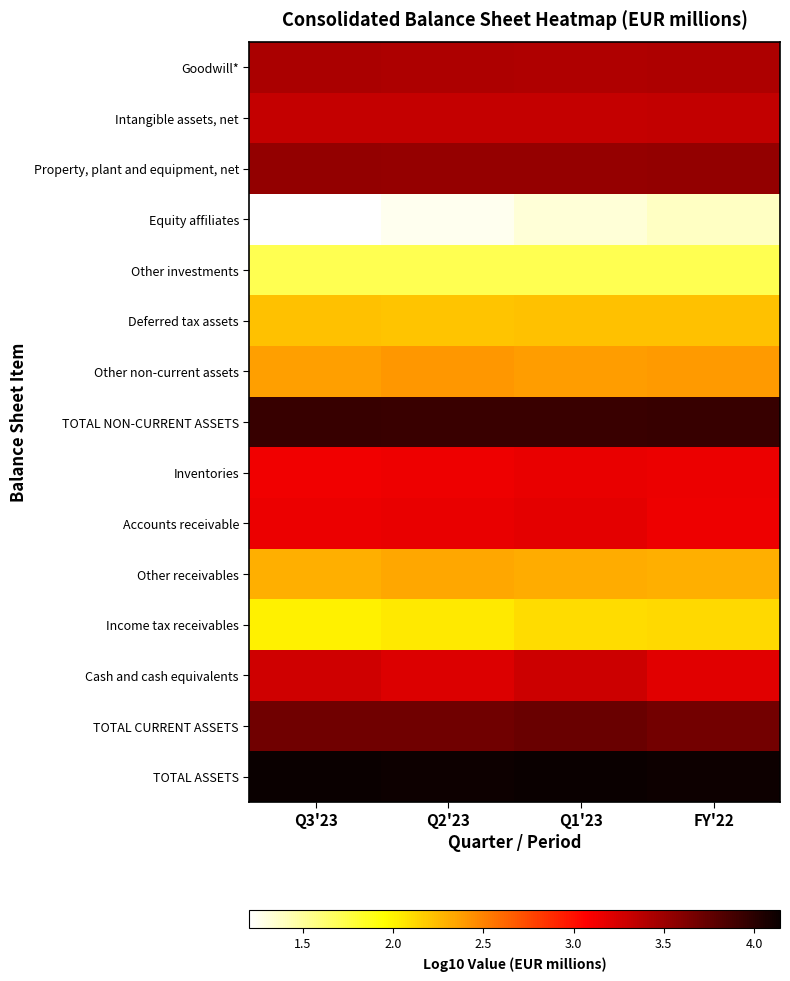

Rank the series by their maximum value, from highest to lowest.

TOTAL ASSETS, TOTAL NON-CURRENT ASSETS, TOTAL CURRENT ASSETS, Property, plant and equipment, net, Goodwill*, Intangible assets, net, Cash and cash equivalents, Accounts receivable, Inventories, Other non-current assets, Other receivables, Deferred tax assets, Income tax receivables, Other investments, Equity affiliates